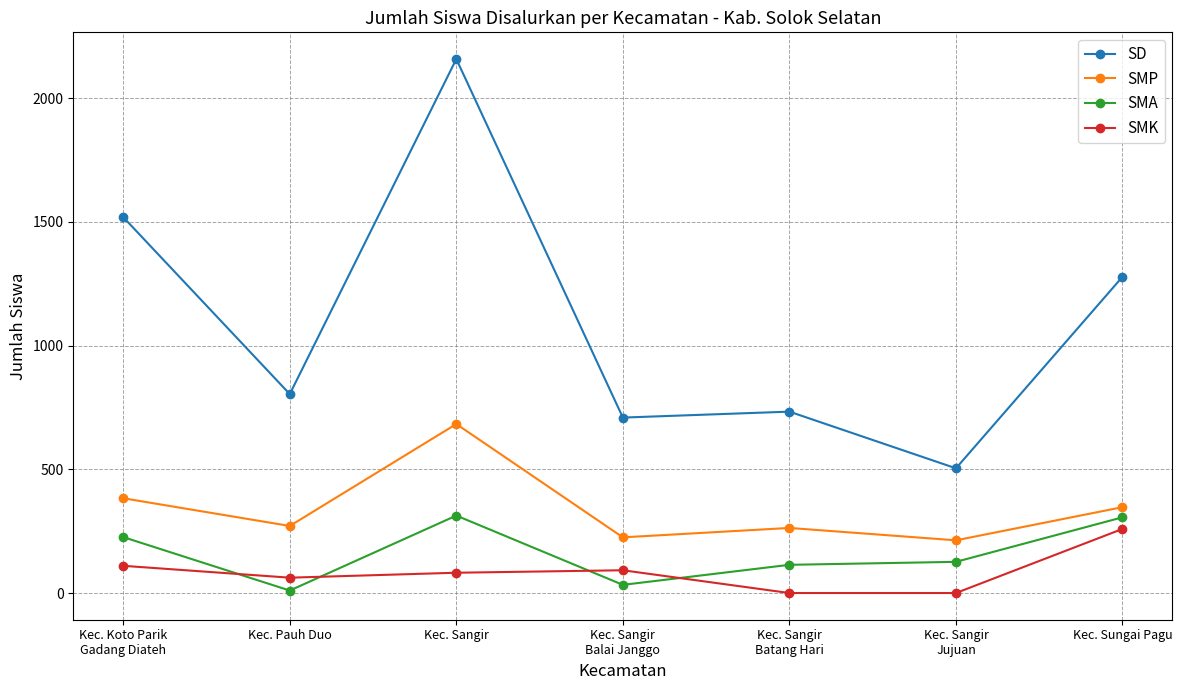

What is the sum of all SMA values?

1128